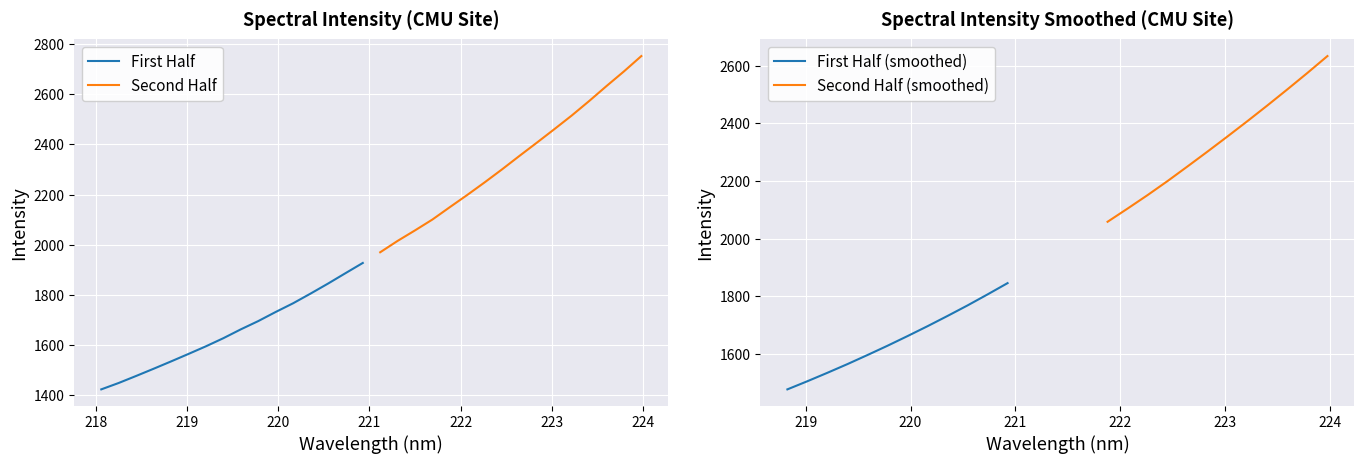

Is it true that the value at 10 is 1731.3?

True